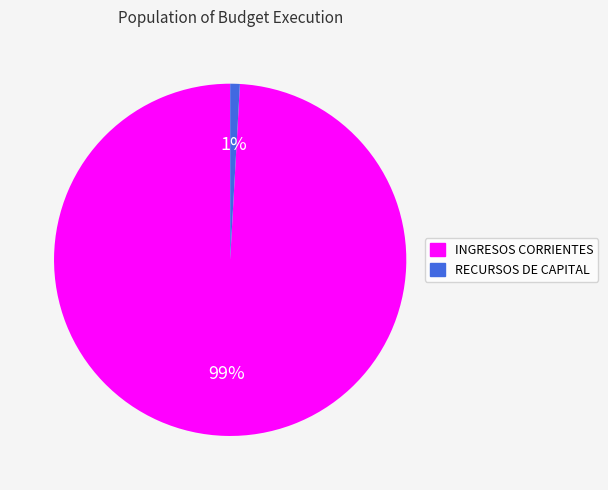

Which has a higher value, INGRESOS CORRIENTES or RECURSOS DE CAPITAL?

INGRESOS CORRIENTES